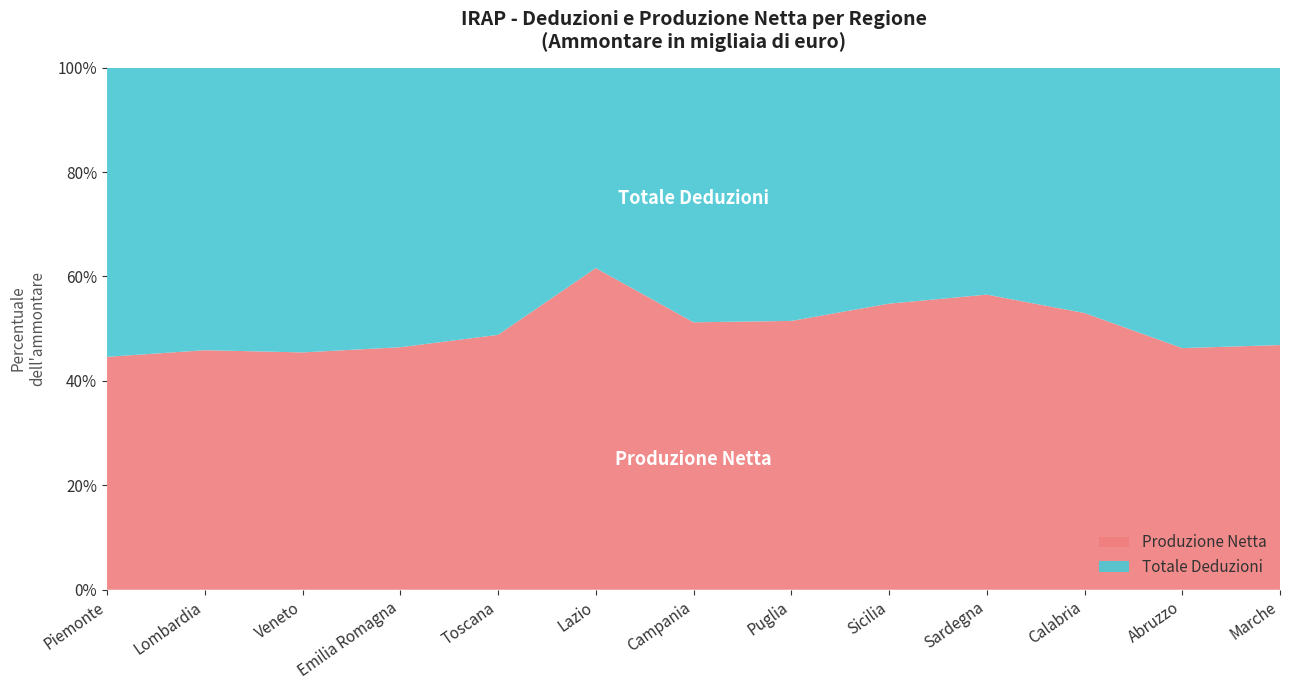

Reading right to left, list all the values displayed in this chart.

Totale deduzioni Ammontare: 8202443	5606539	3320506	4614299	10692561	11013709	15172769	55950249	23218689	38227774	39430941	115477129	34409565
Totale produzione netta Ammontare: 7234209	4829819	3744088	5999199	12961164	11687475	15933772	89787709	22145593	33157525	32857891	97887956	27702298